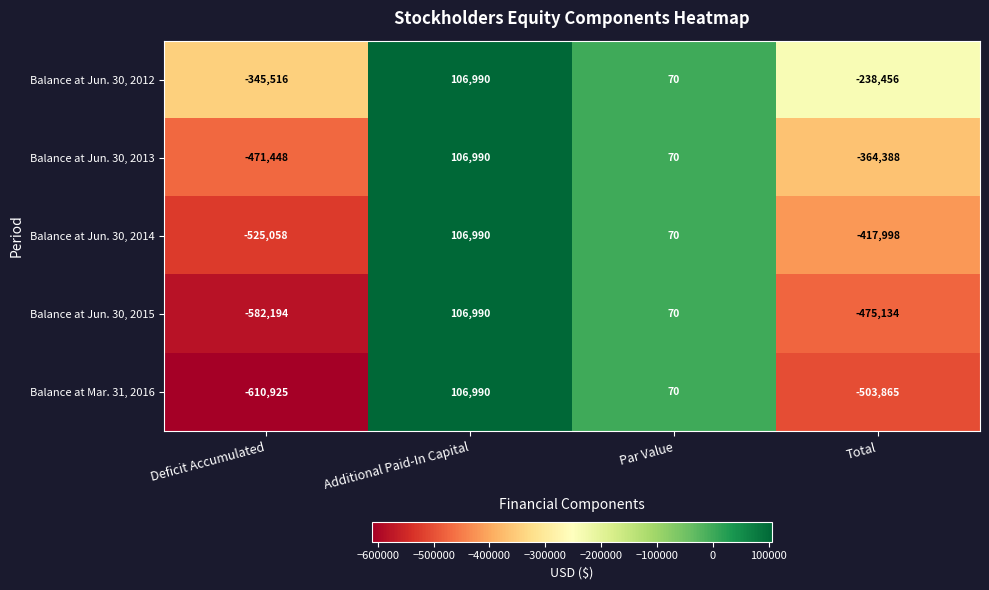

Reading left to right, list all the values displayed in this chart.

Balance at Jun. 30, 2012: -345516	106990	70	-238456
Balance at Jun. 30, 2013: -471448	106990	70	-364388
Balance at Jun. 30, 2014: -525058	106990	70	-417998
Balance at Jun. 30, 2015: -582194	106990	70	-475134
Balance at Mar. 31, 2016: -610925	106990	70	-503865